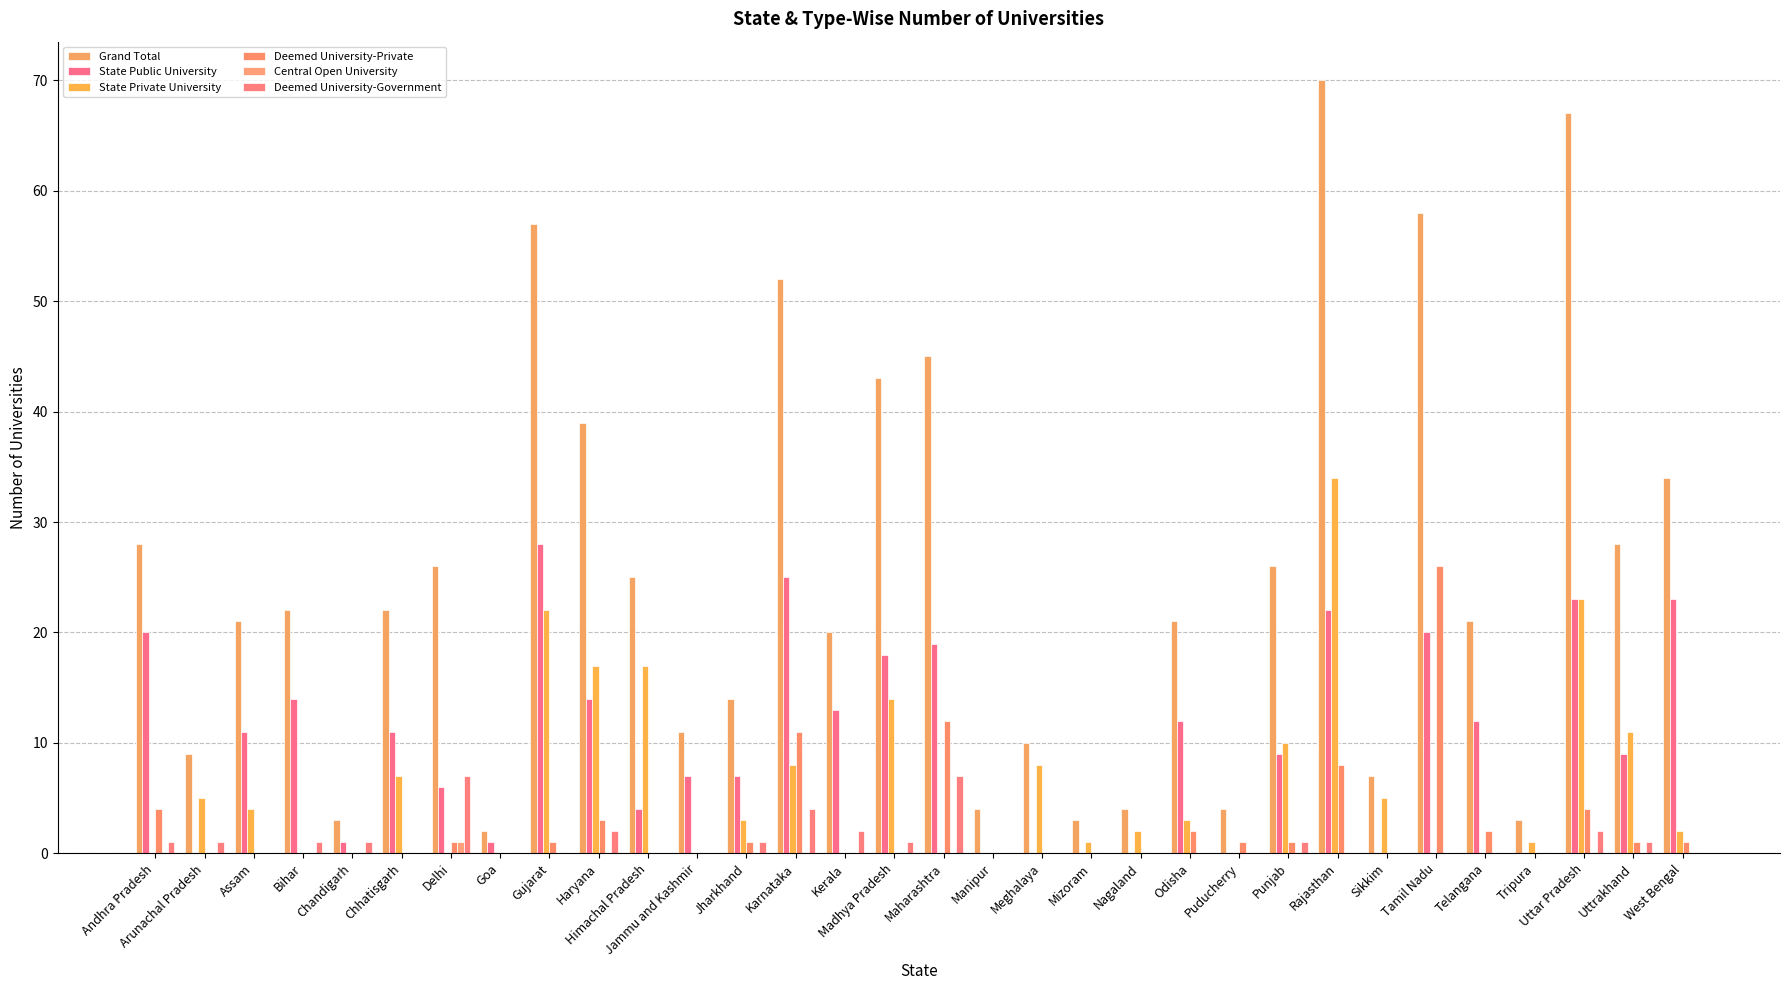

The State Public University series shows 11 at Tamil Nadu. True or false?

False